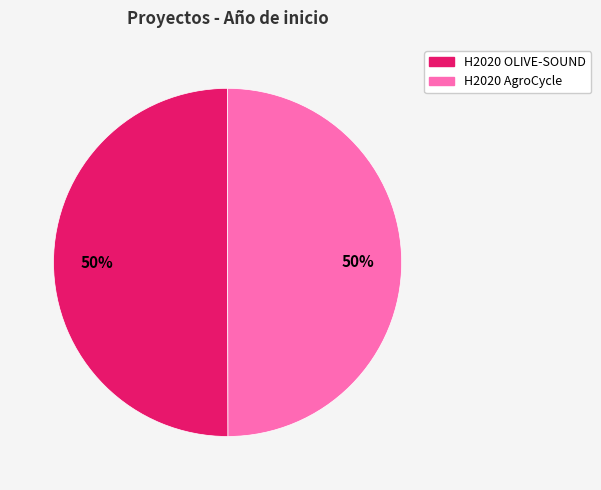

To the nearest percent, what percentage of the pie is H2020 AgroCycle?

50%